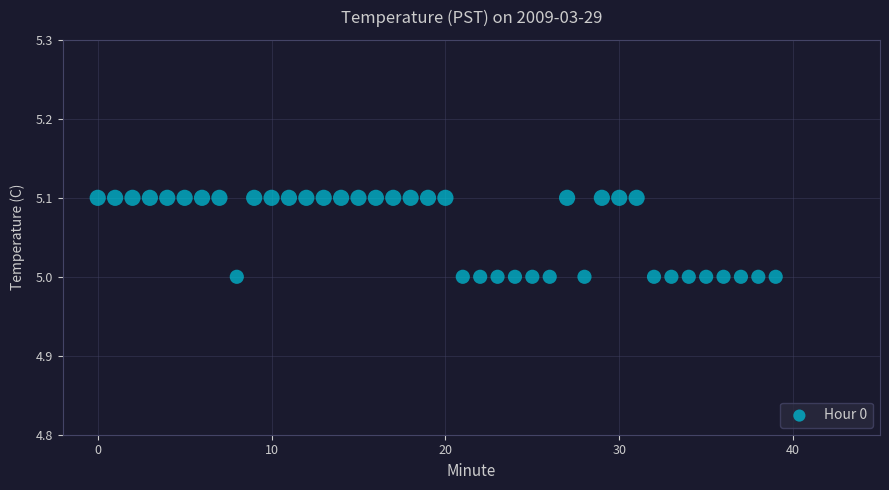

Count the number of points in this scatter plot.

40